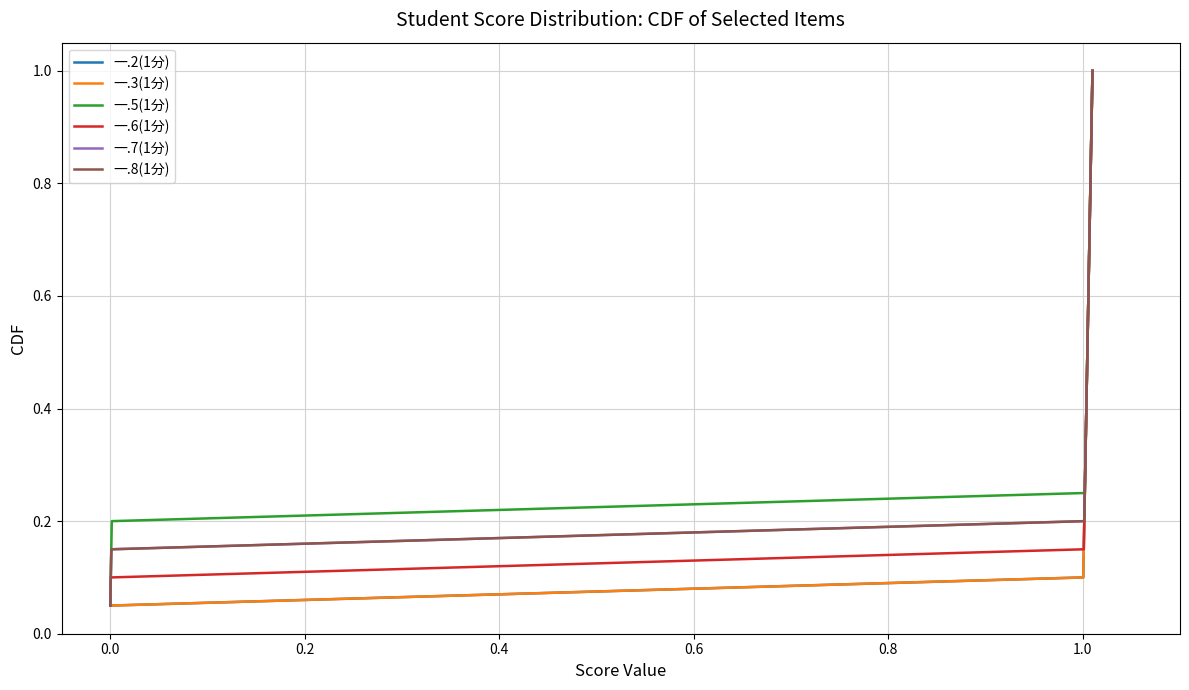

Which series has the largest total across all categories?

一.2(1分)